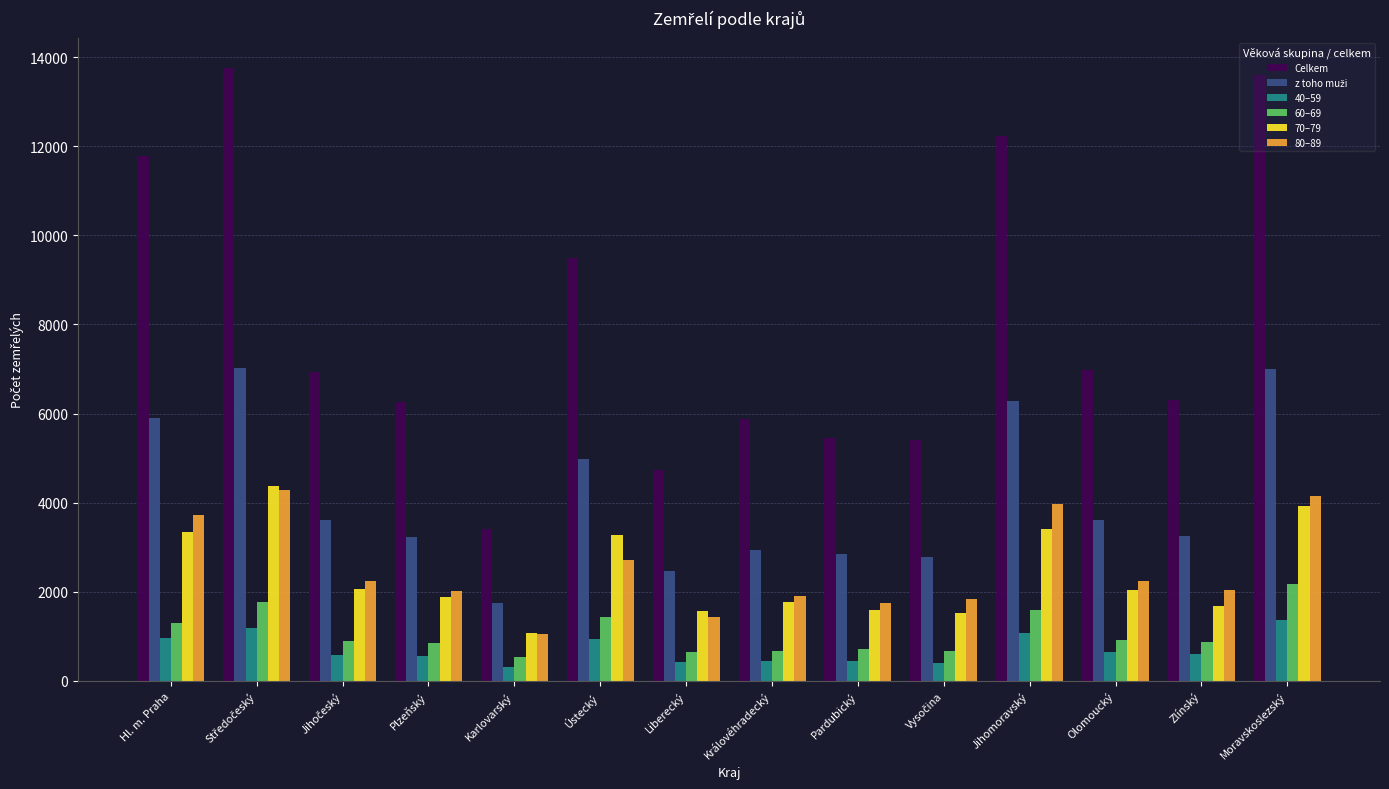

Which series has the widest spread of values?

Celkem